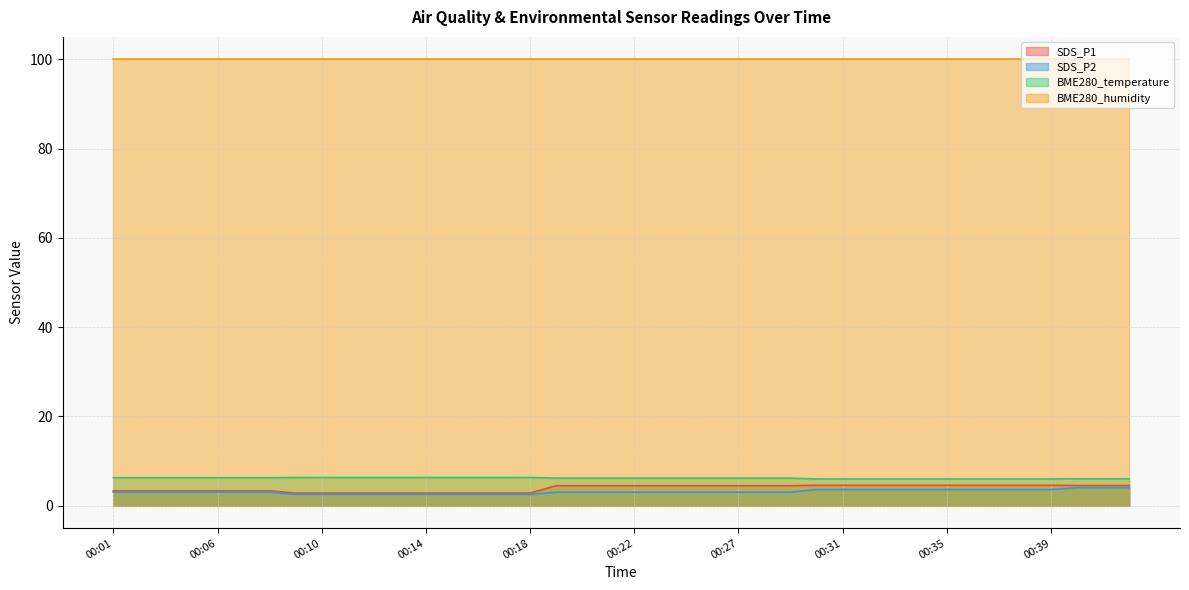

True or false: SDS_P2 and BME280_temperature intersect in this chart.

False